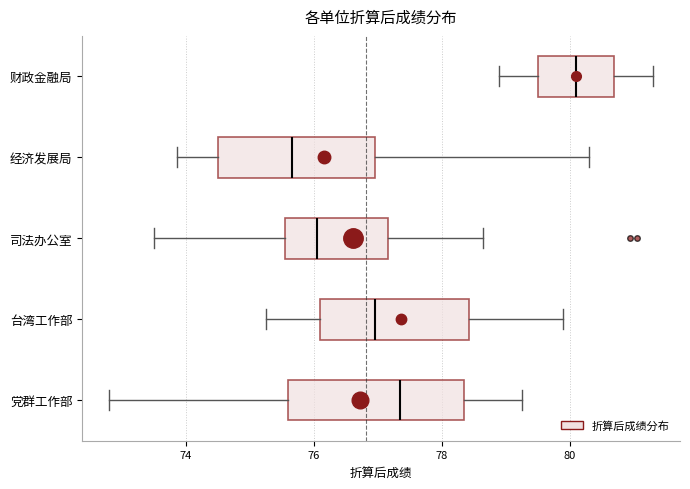

Reading bottom to top, transcribe this box plot: for each box, give where its median line is, the range the box spans, and where its two whiskers end, as read against the x-axis. The values are not printed on the chart, so give them approximately, as read against the axis.

党群工作部: median 77.4, box 75.6 to 78.4, whiskers 72.8 to 79.2
台湾工作部: median 77.0, box 76.2 to 78.4, whiskers 75.2 to 80.0
司法办公室: median 76.0, box 75.6 to 77.2, whiskers 73.6 to 78.6
经济发展局: median 75.6, box 74.6 to 77.0, whiskers 73.8 to 80.4
财政金融局: median 80.2, box 79.6 to 80.8, whiskers 79.0 to 81.4